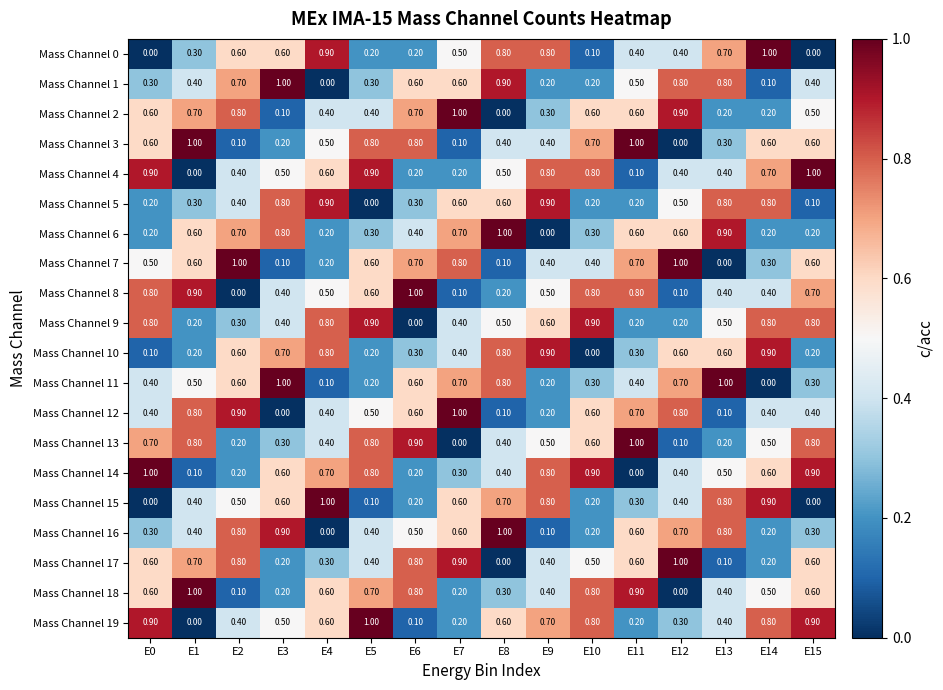

What is the difference between the second highest and second lowest values in the Mass Channel 17 series?

0.8